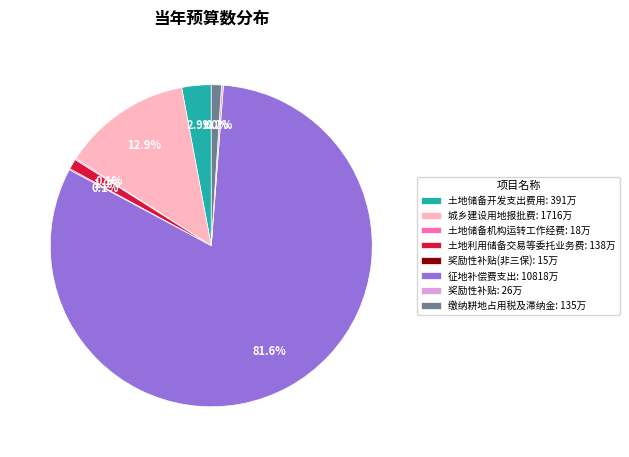

Is there any slice that represents more than half of the pie?

Yes